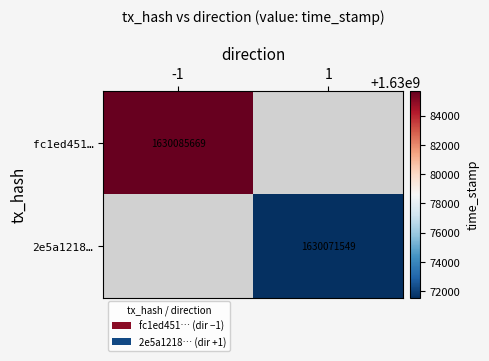

Is it true that 2e5a1218… equals 1630071549 at 1?

True